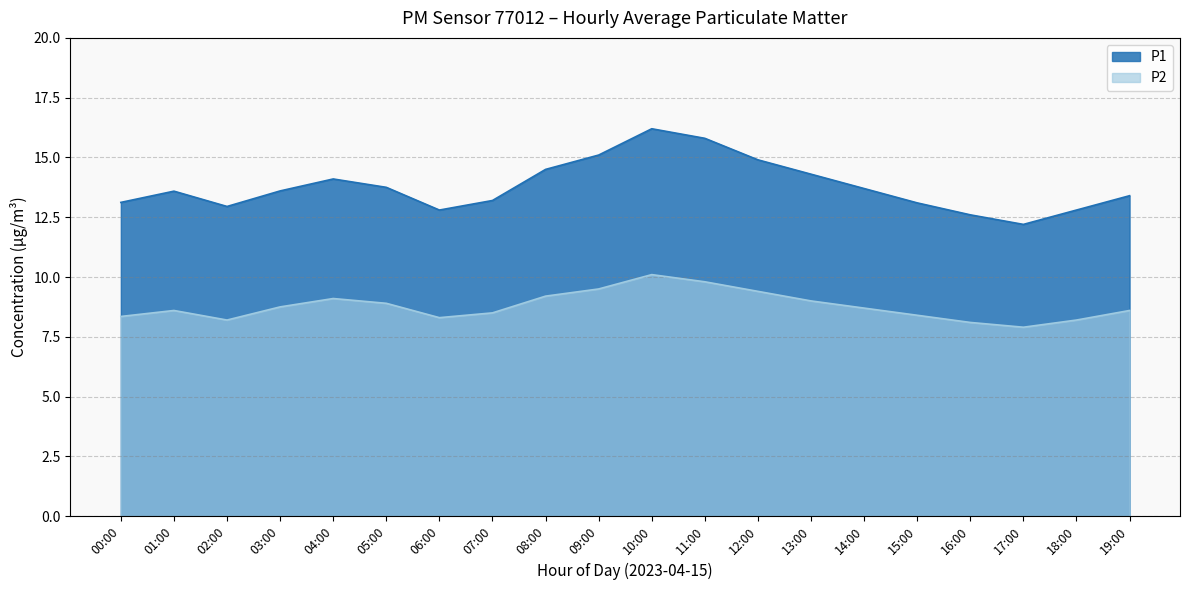

What are all the series names shown in the legend?

P1, P2